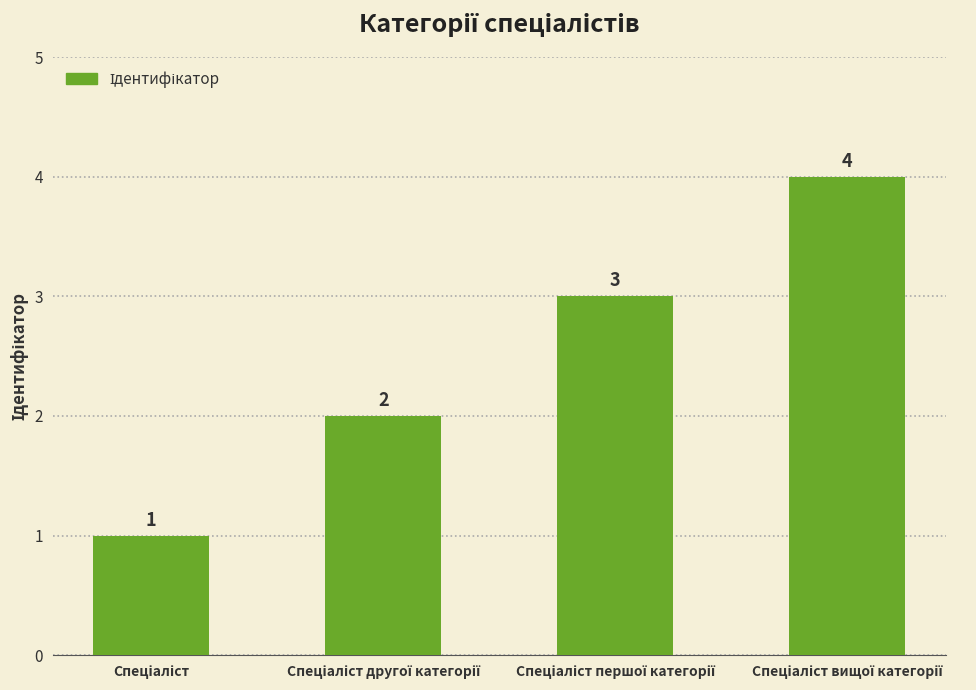

How many data points are less than 3?

2